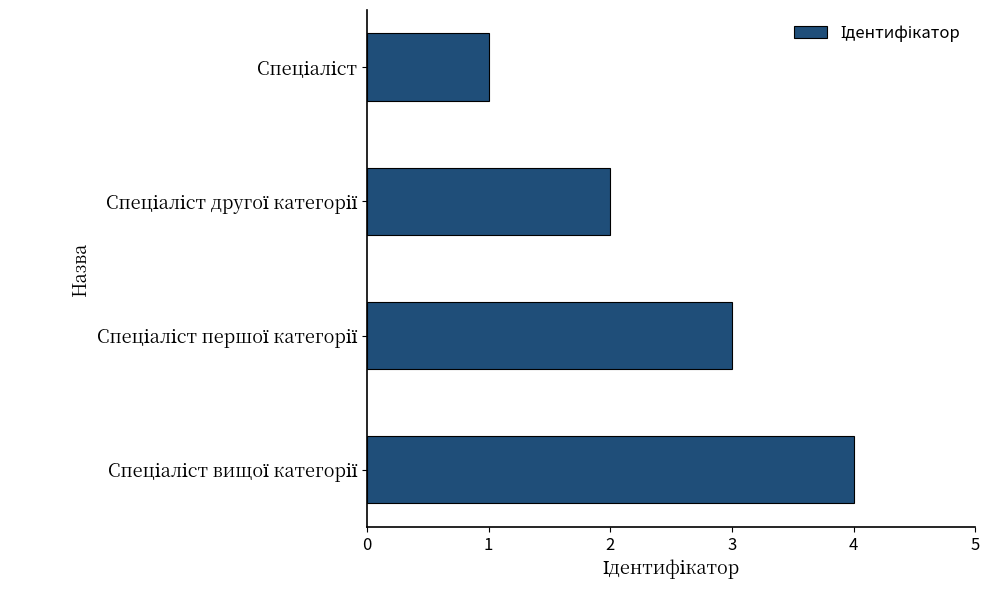

Count the number of data series in this chart.

1